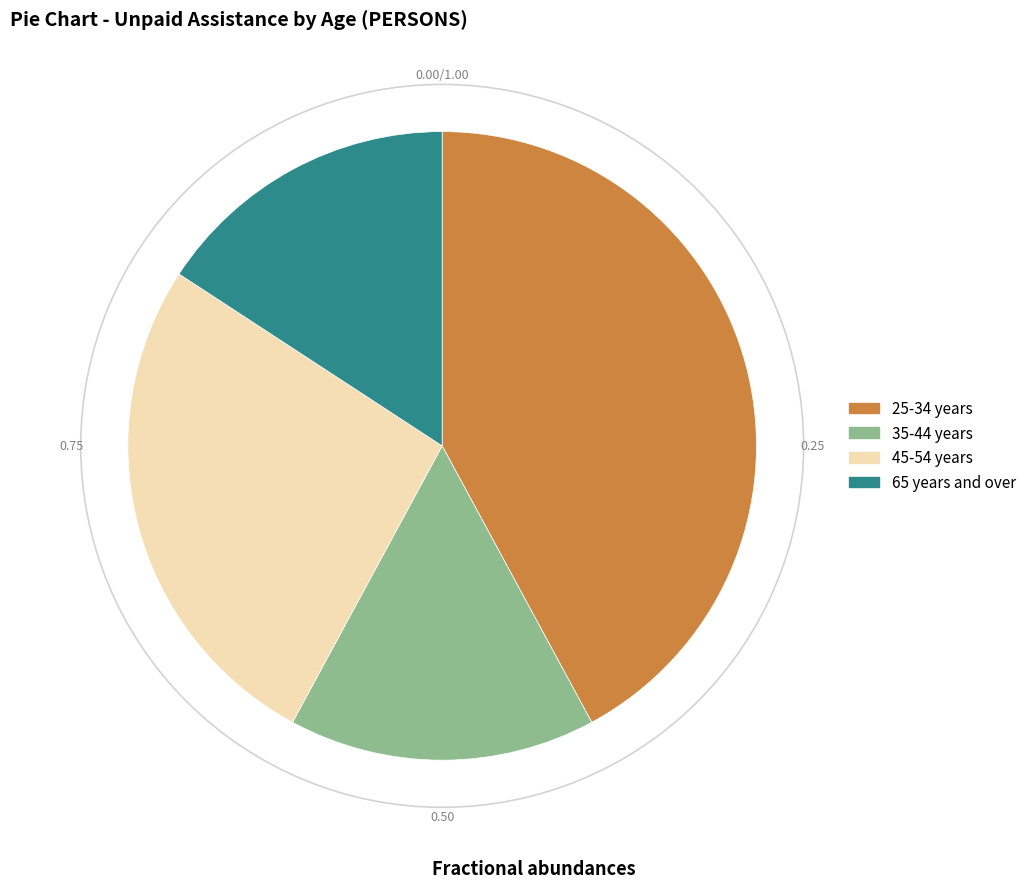

Do 25-34 years and 45-54 years together represent more than half of the pie?

Yes